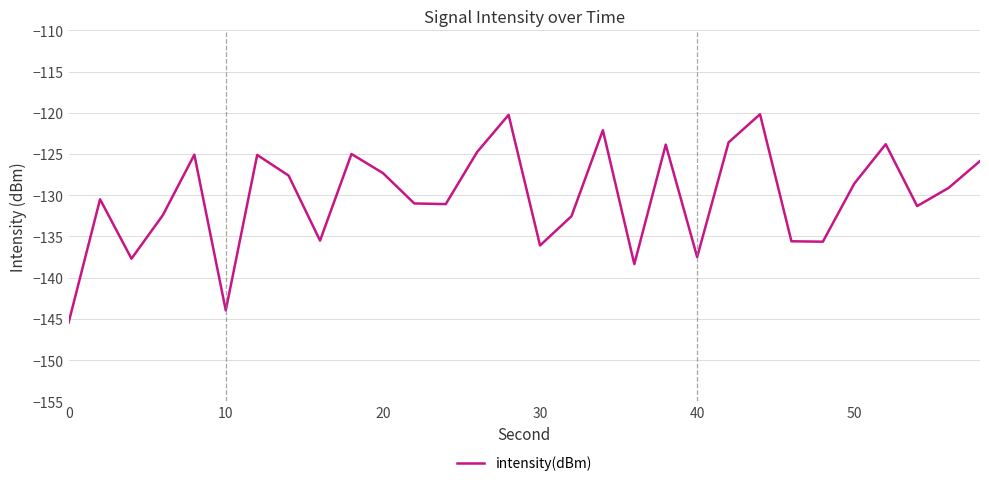

What is the difference between the second highest and minimum values?

25.2